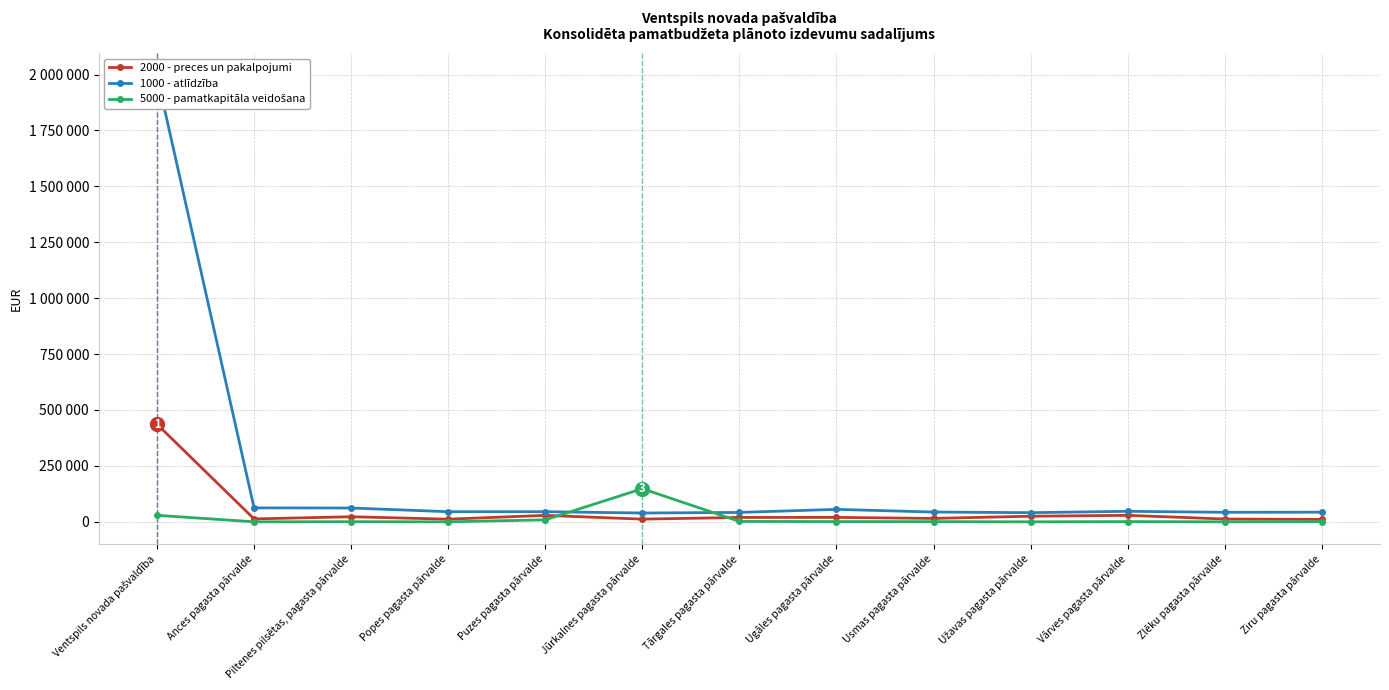

Is the value of 2000 - preces un pakalpojumi at Jūrkalnes pagasta pārvalde greater than the value of 1000 - atlīdzība at Puzes pagasta pārvalde?

No